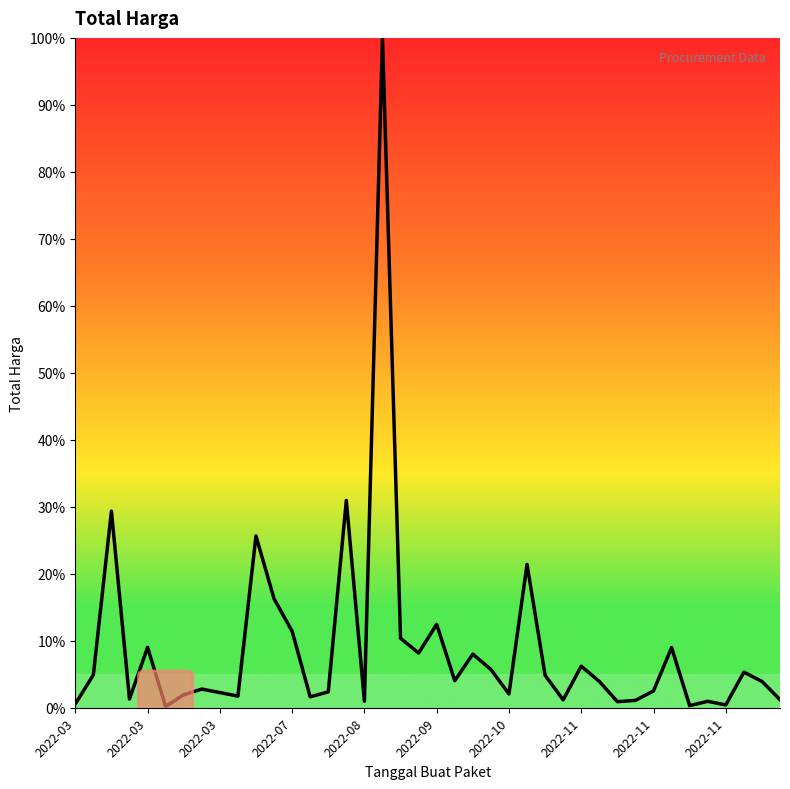

What is the difference between the maximum and minimum values?

99.8